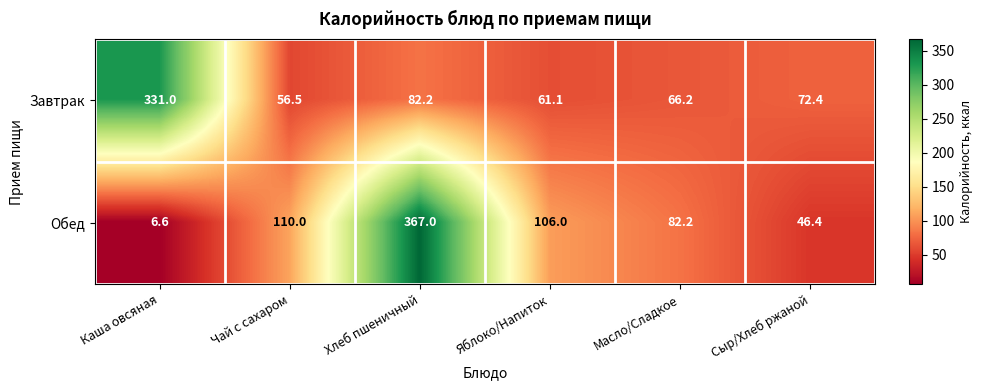

What is the difference between the highest and lowest values at Масло/Сладкое?

16.0